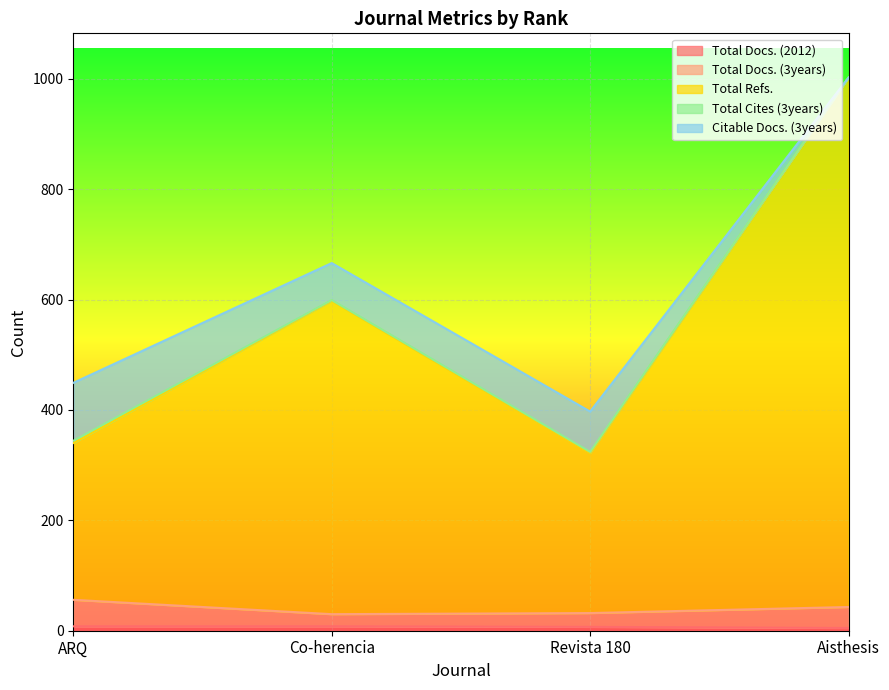

What is the difference between the Total Docs. (3years) values at ARQ and Co-herencia?

26